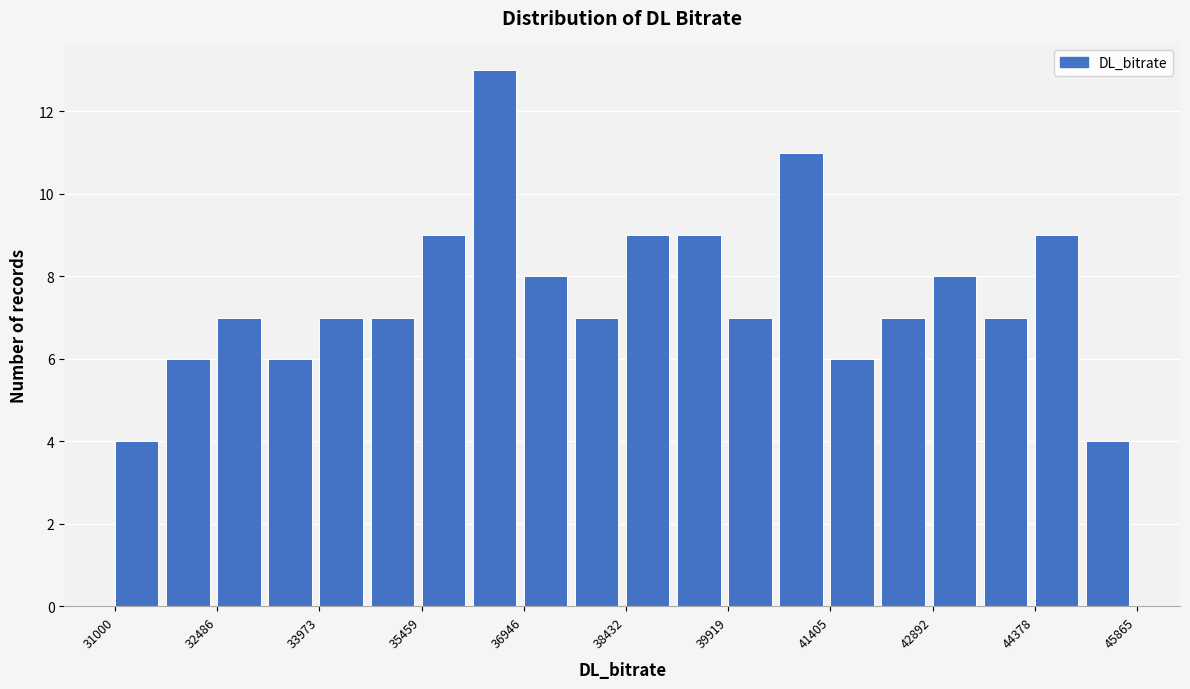

Around what value on the x-axis is the tallest bar? Give the approximate position of its centre, as read against the axis.

36600